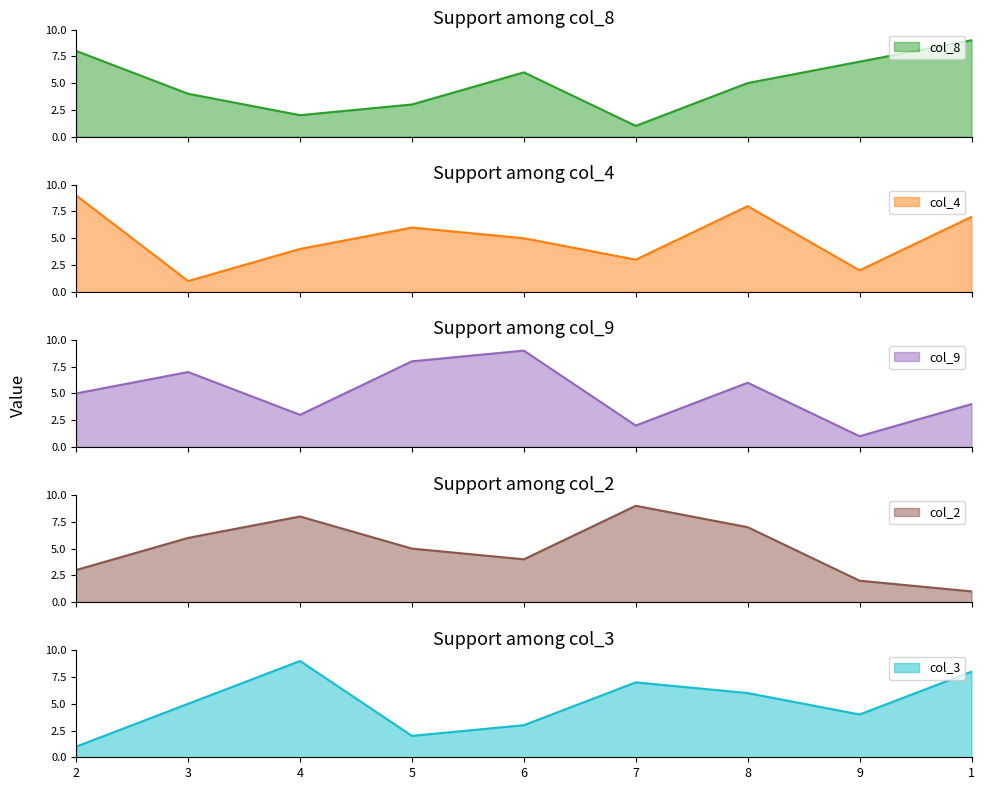

What is the total value across all series at 4?

26